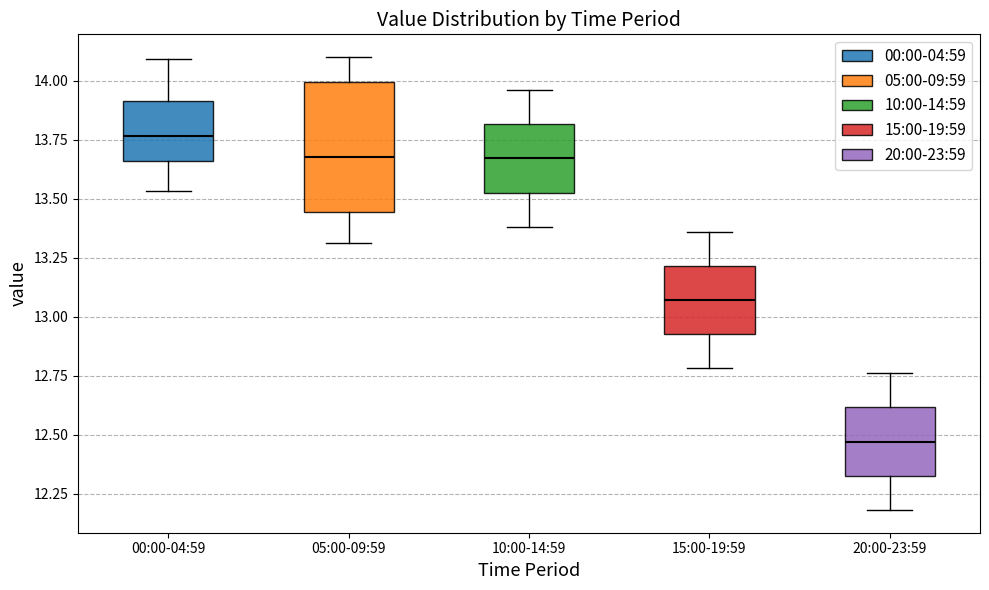

Reading left to right, read every box against the y-axis: the position of its median line, the range the box covers, and the ends of its whiskers. The values are not printed on the chart, so give them approximately, as read against the axis.

00:00-04:59: median 13.75, box 13.65 to 13.90, whiskers 13.55 to 14.10
05:00-09:59: median 13.70, box 13.45 to 14.00, whiskers 13.30 to 14.10
10:00-14:59: median 13.65, box 13.55 to 13.80, whiskers 13.40 to 13.95
15:00-19:59: median 13.05, box 12.95 to 13.20, whiskers 12.80 to 13.35
20:00-23:59: median 12.45, box 12.35 to 12.60, whiskers 12.20 to 12.75